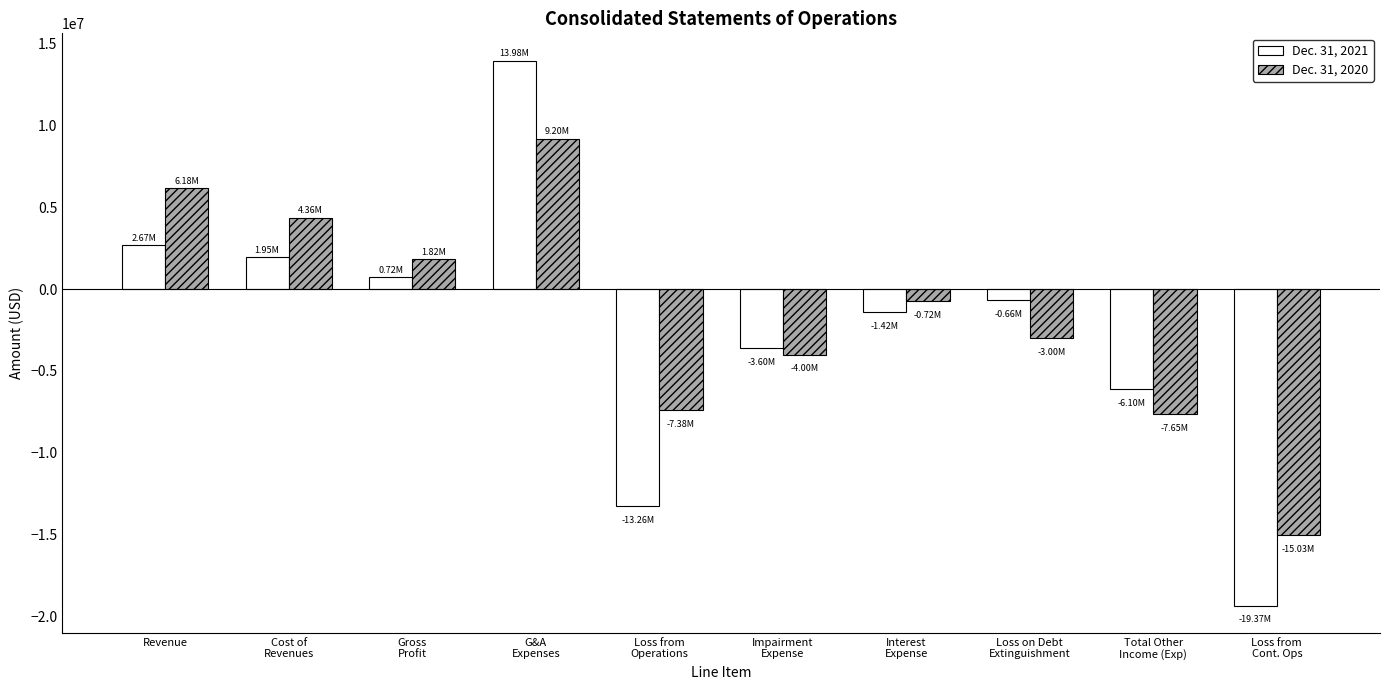

True or false: Dec. 31, 2021 has a value of 22482698 at G&A
Expenses.

False